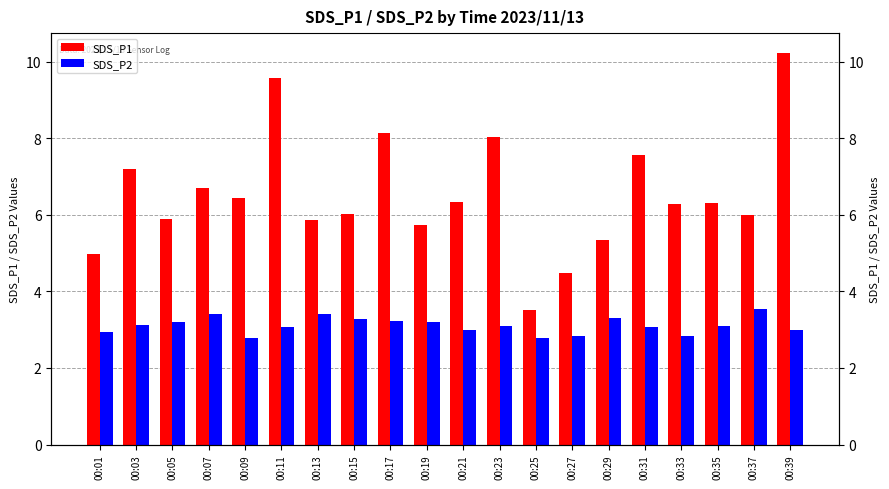

Reading left to right, transcribe all the data shown in this chart.

SDS_P1: 5.0	7.2	5.9	6.7	6.4	9.6	5.9	6.0	8.1	5.7	6.3	8.0	3.5	4.5	5.3	7.6	6.3	6.3	6.0	10.2
SDS_P2: 2.9	3.1	3.2	3.4	2.8	3.1	3.4	3.3	3.2	3.2	3.0	3.1	2.8	2.8	3.3	3.1	2.8	3.1	3.5	3.0